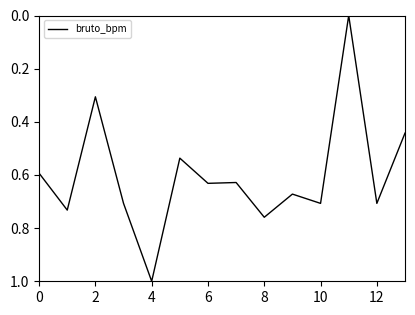

What is the difference between the maximum and minimum values?

1.0